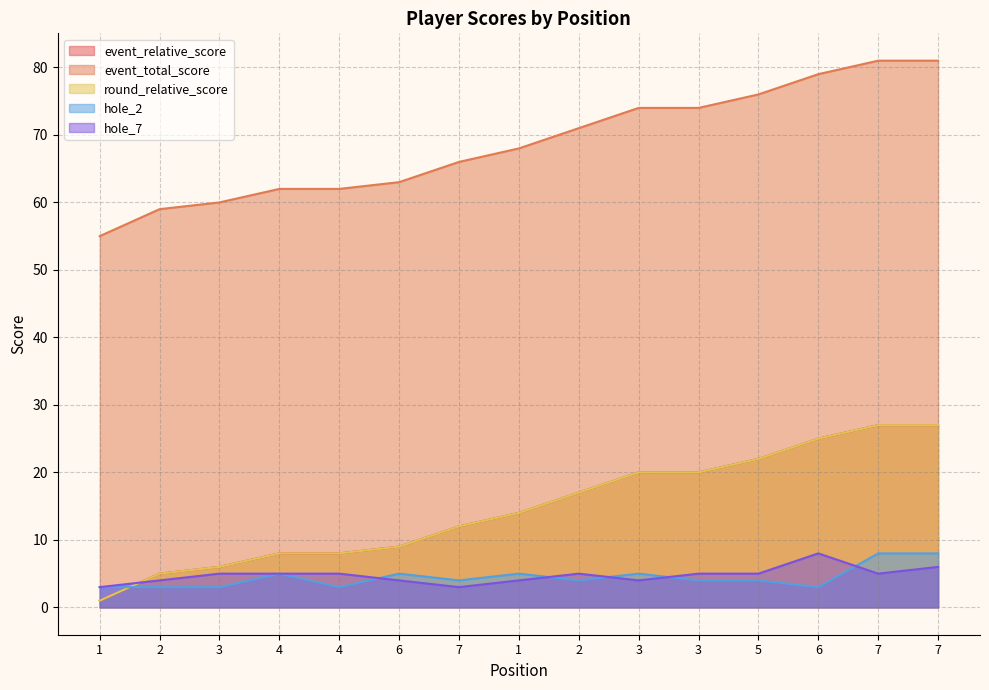

Reading left to right, transcribe all the data shown in this chart.

event_relative_score: 1=1	2=5	3=6	4=8	4=8	6=9	7=12	1=14	2=17	3=20	3=20	5=22	6=25	7=27	7=27
event_total_score: 1=55	2=59	3=60	4=62	4=62	6=63	7=66	1=68	2=71	3=74	3=74	5=76	6=79	7=81	7=81
round_relative_score: 1=1	2=5	3=6	4=8	4=8	6=9	7=12	1=14	2=17	3=20	3=20	5=22	6=25	7=27	7=27
hole_2: 1=3	2=3	3=3	4=5	4=3	6=5	7=4	1=5	2=4	3=5	3=4	5=4	6=3	7=8	7=8
hole_7: 1=3	2=4	3=5	4=5	4=5	6=4	7=3	1=4	2=5	3=4	3=5	5=5	6=8	7=5	7=6